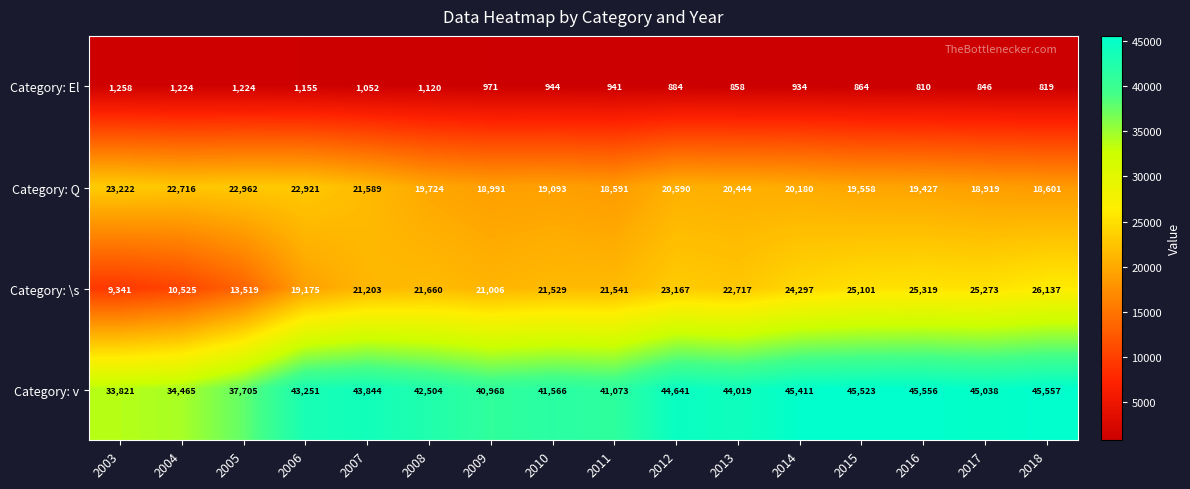

What is the sum of all Category: Q values?

327528